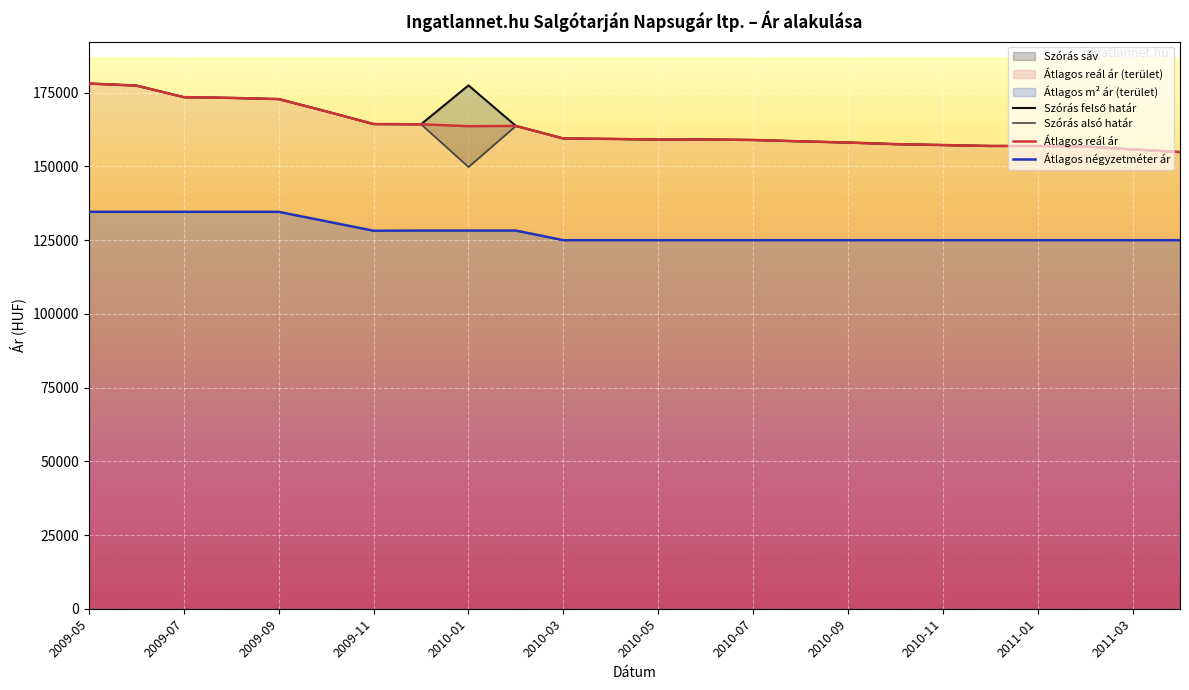

In Szórás felső határ, how many points are higher than both neighbors (excluding endpoints)?

2